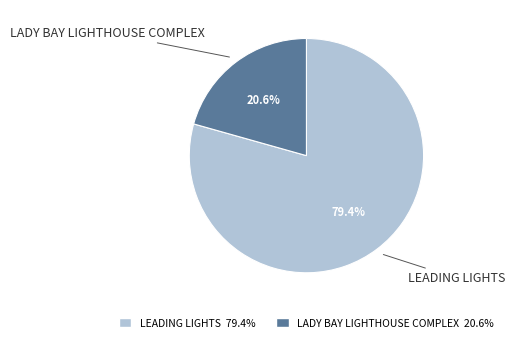

Between LEADING LIGHTS and LADY BAY LIGHTHOUSE COMPLEX, which is larger?

LEADING LIGHTS